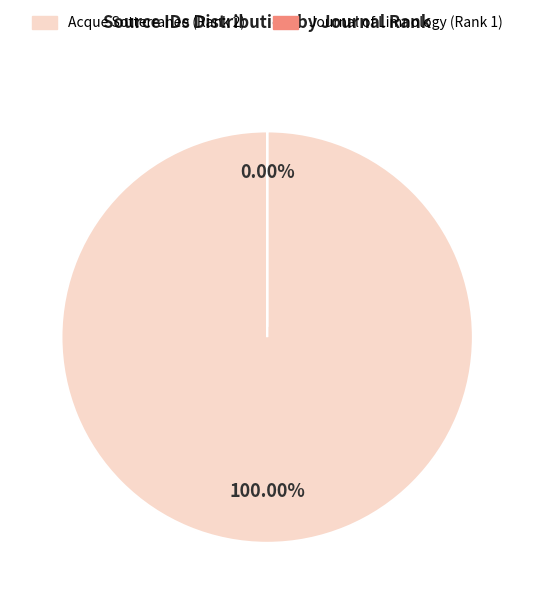

How many slices are in this pie chart?

2